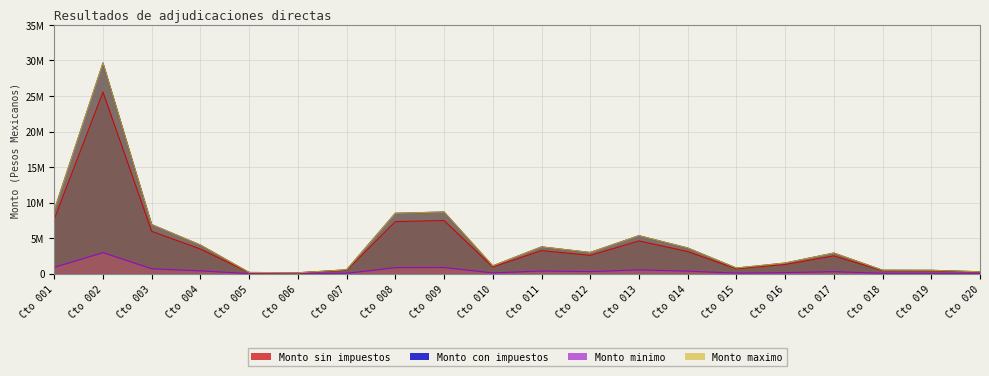

At which category does Monto con impuestos reach its first local peak?

Cto 002